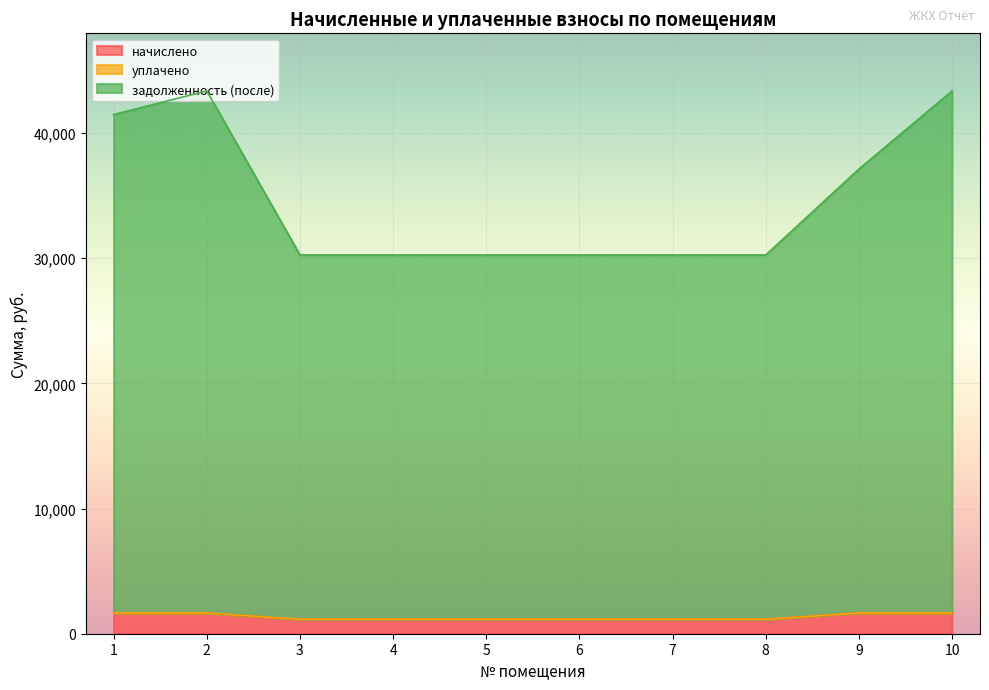

What is the lowest value of the начислено series?

1153.9